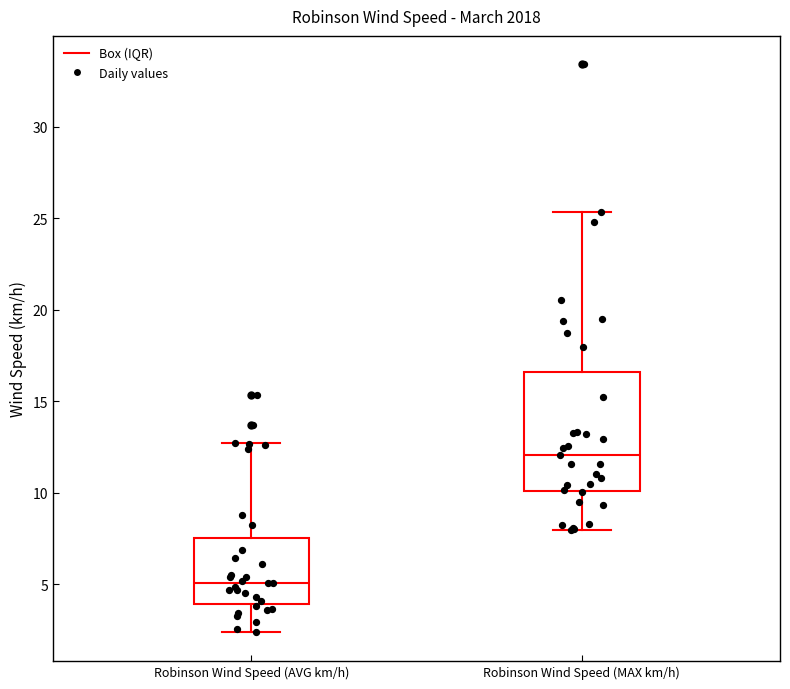

Comparing the boxes themselves (not the whiskers), which one is the tallest?

Robinson Wind Speed (MAX km/h)